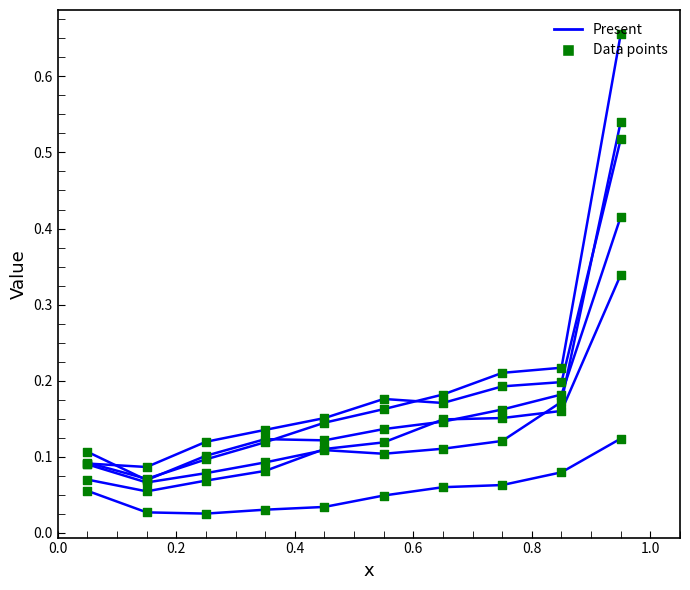

Does the chart have visible grid lines?

No